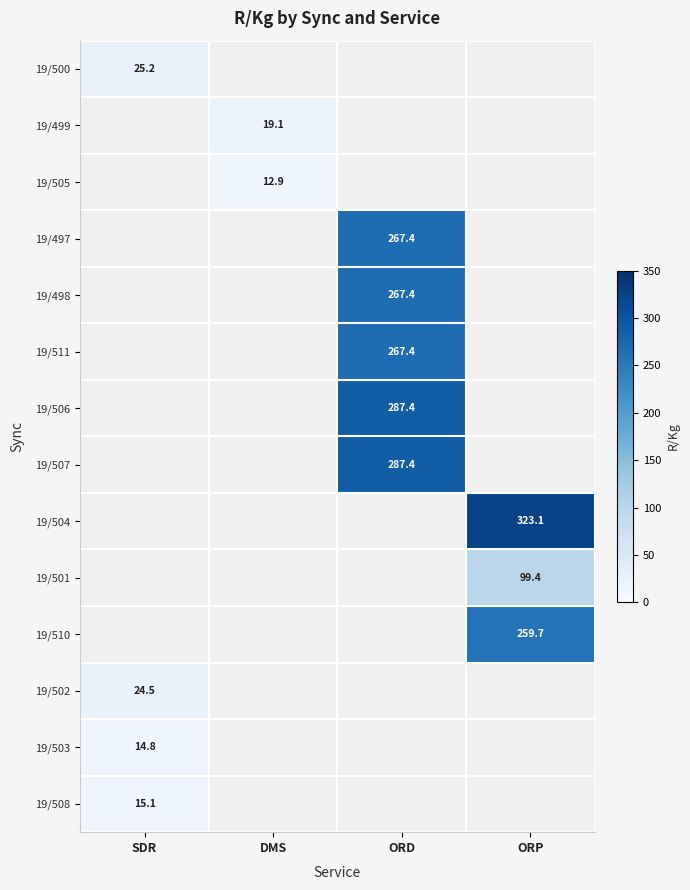

The 19/505 series shows 12.9 at DMS. True or false?

True